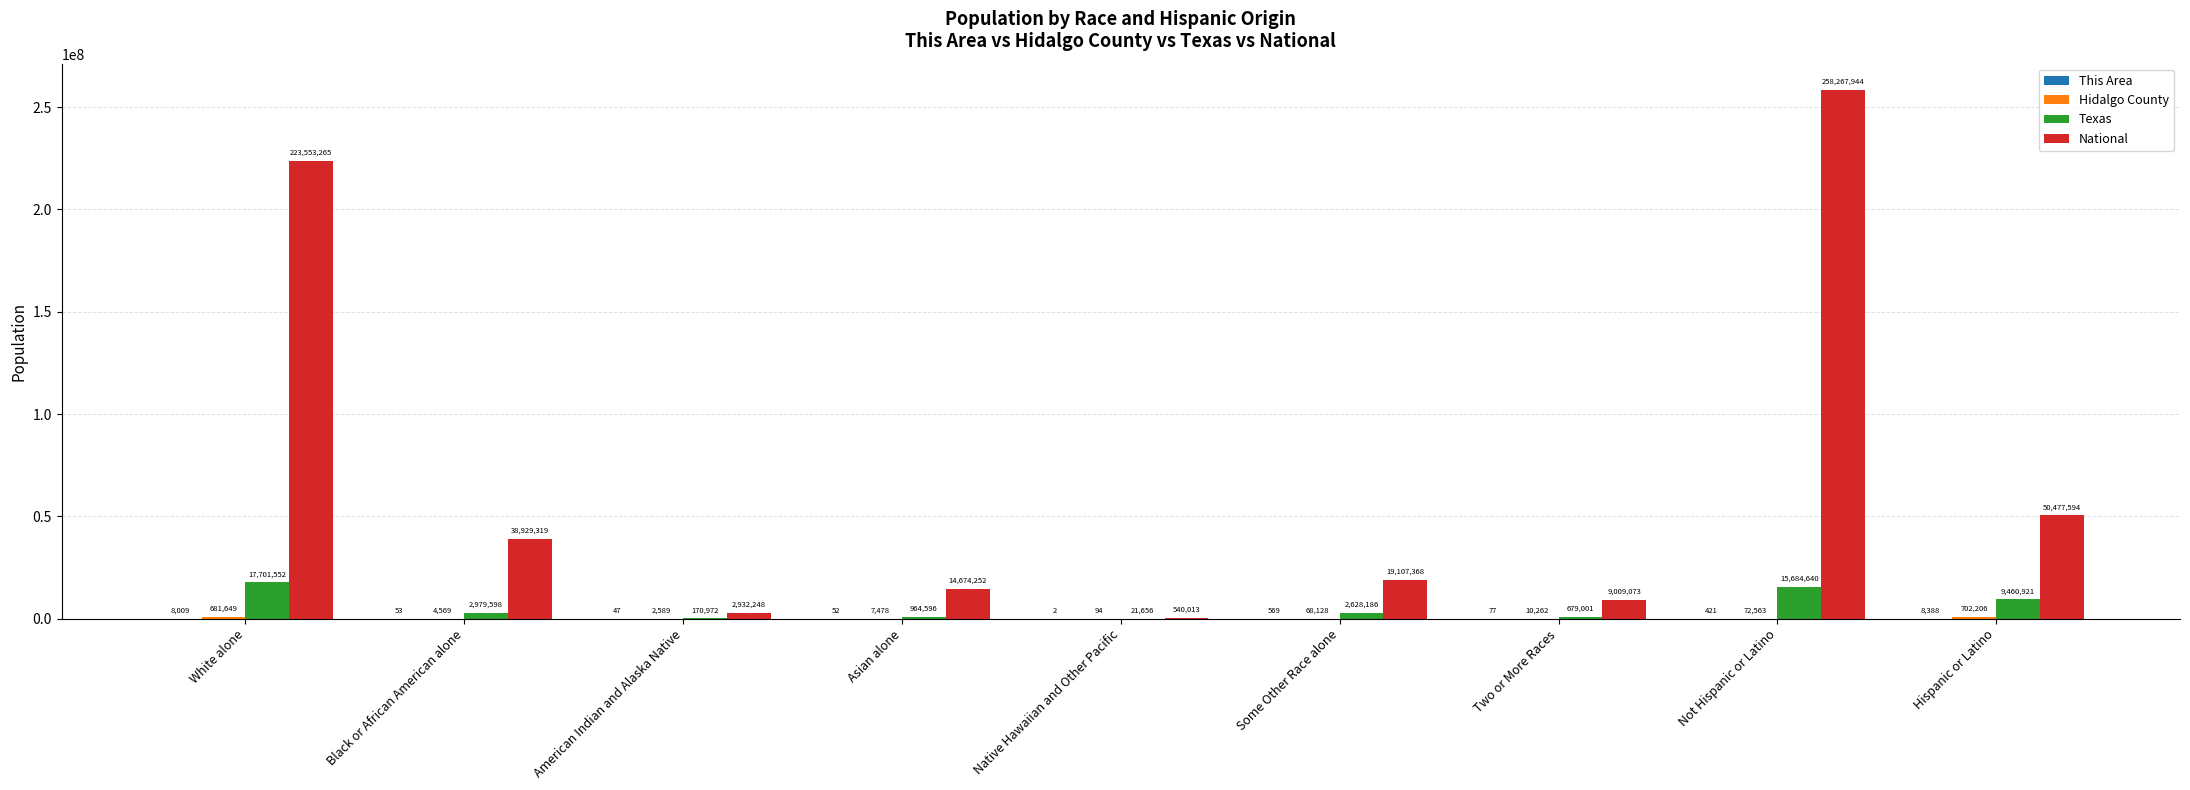

How many groups of bars are there?

9